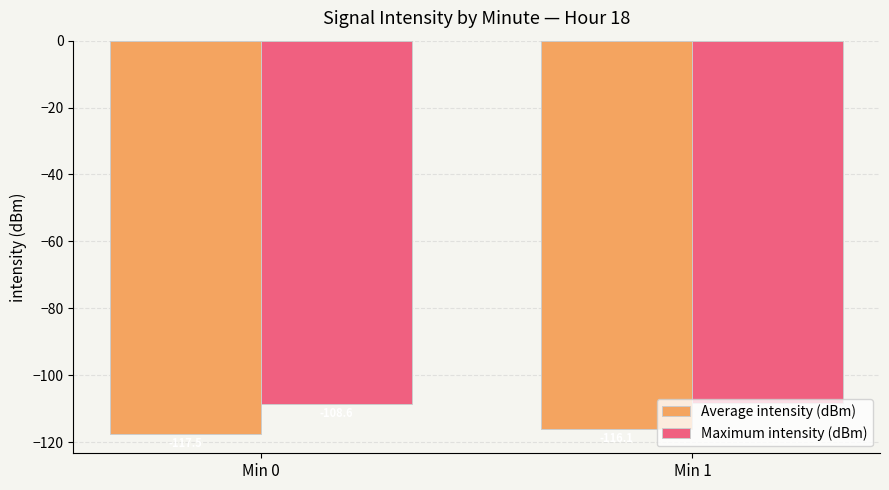

What is the difference between the highest and lowest values at Min 1?

7.7